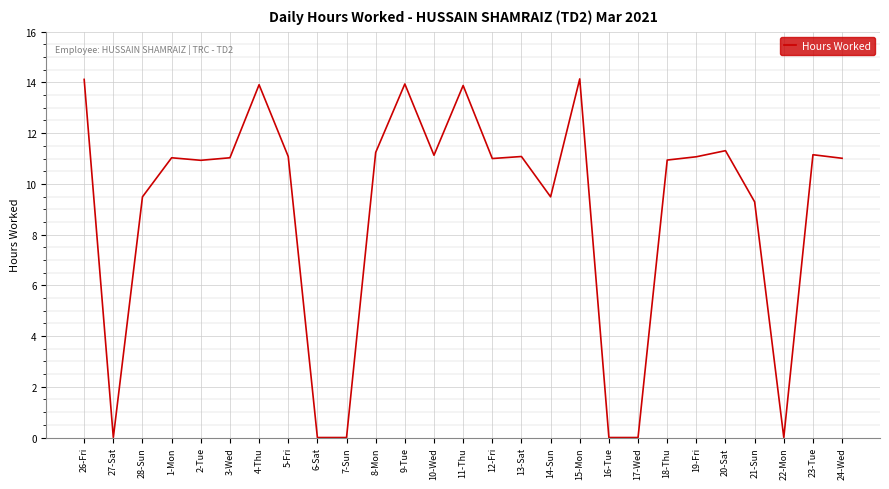

What position from the left is 7-Sun?

10